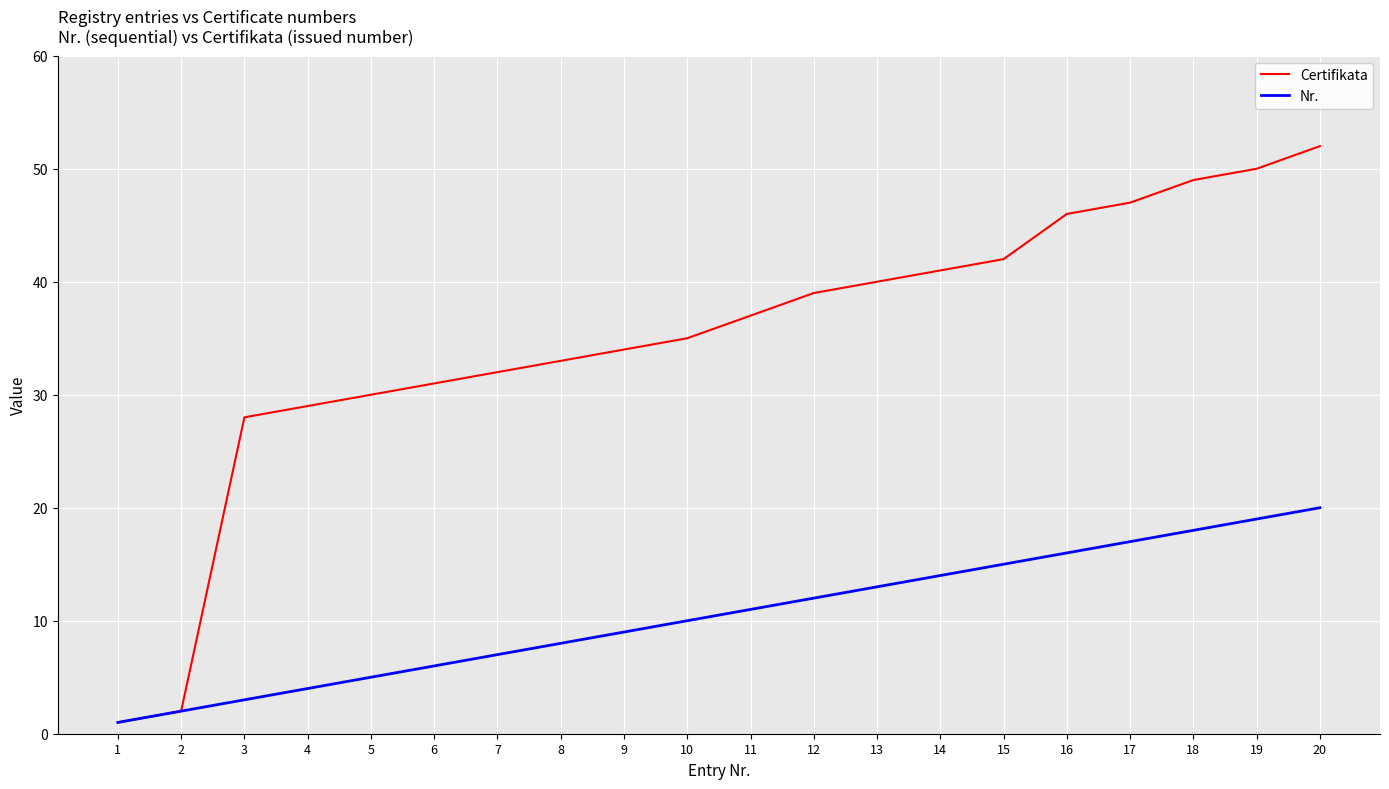

Read the Nr. value at 13, to the nearest 10.

10